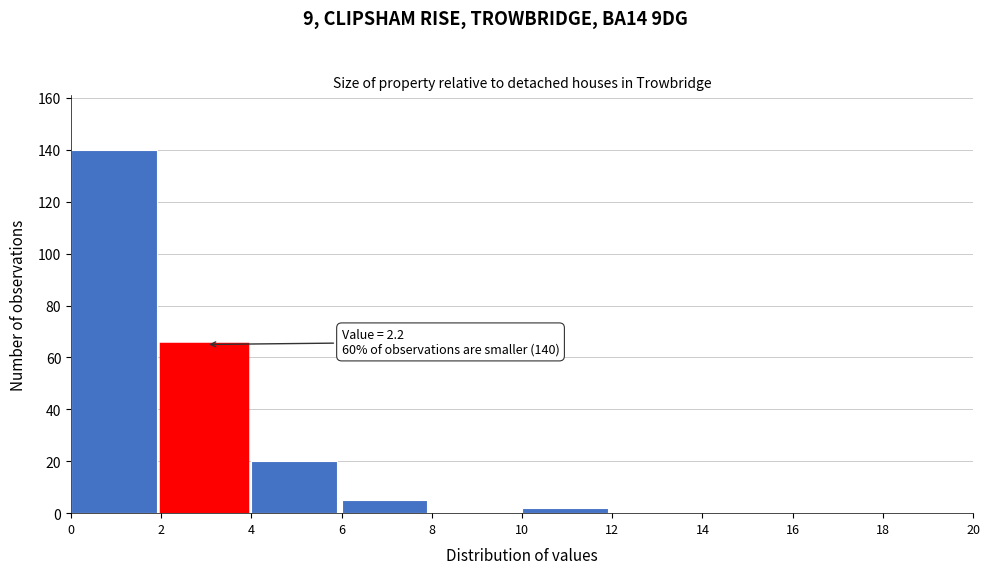

Which range on the x-axis has the tallest bar?

0 to 2